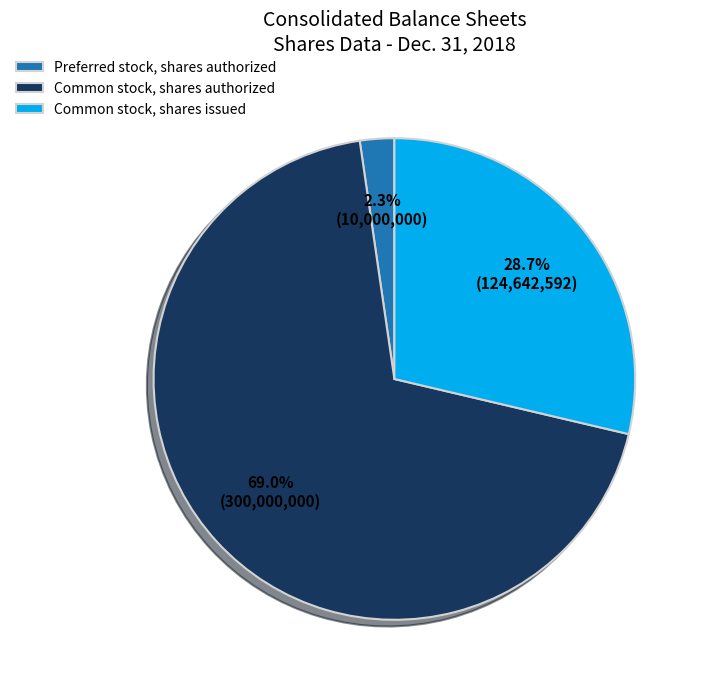

Is there any slice that represents more than half of the pie?

Yes